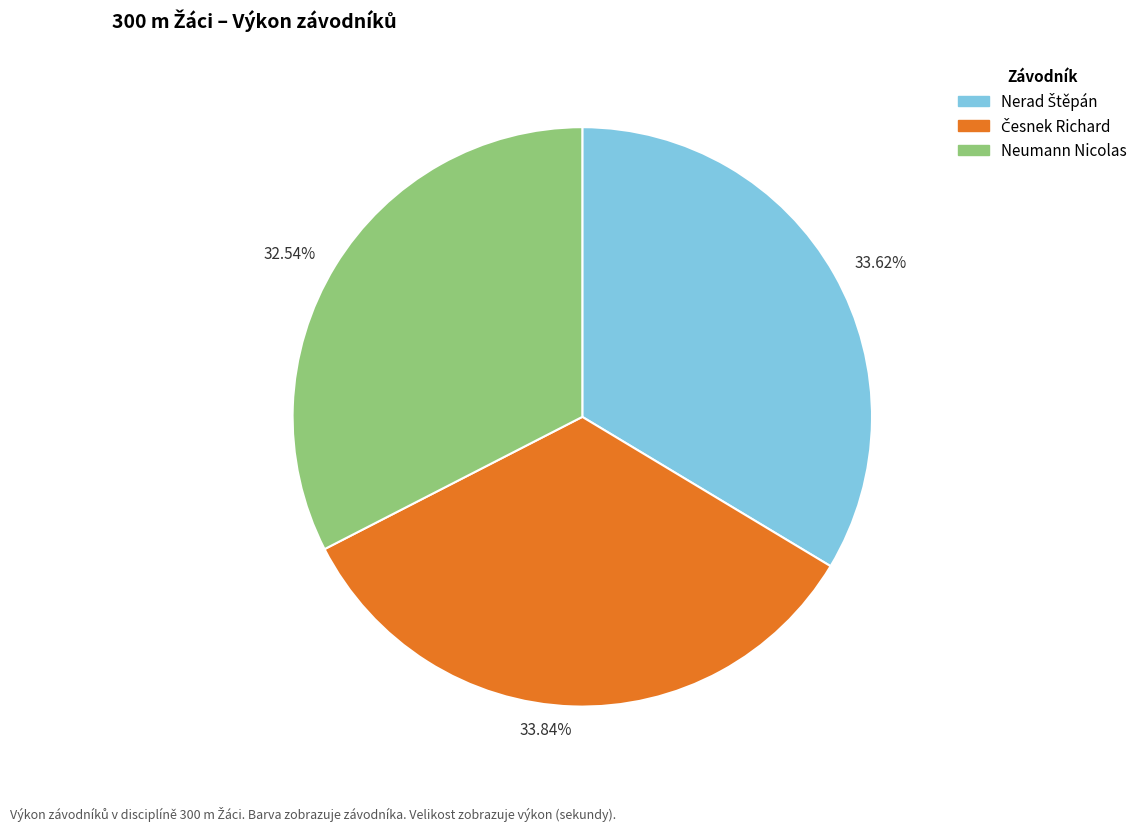

To the nearest percent, what is the difference between the largest and smallest slice percentages?

1%